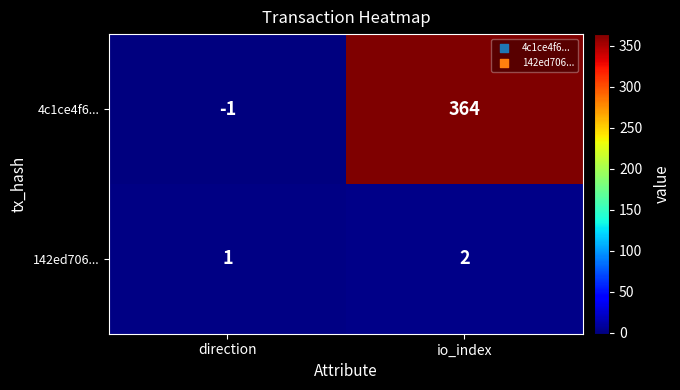

What is the sum of all 4c1ce4f6... values?

363